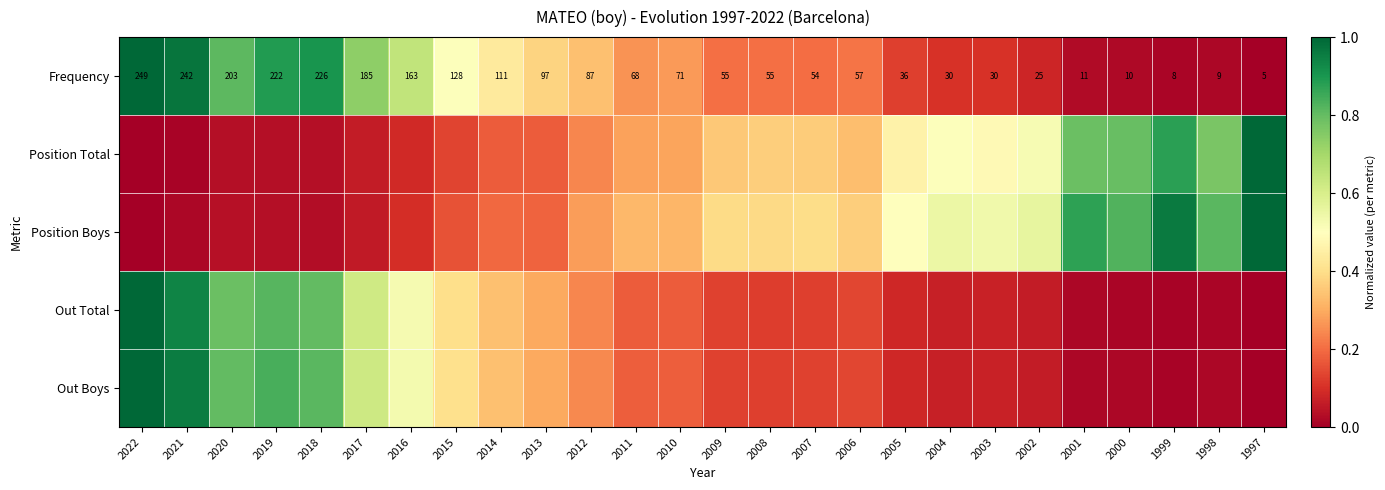

How many data points does each series have?

26